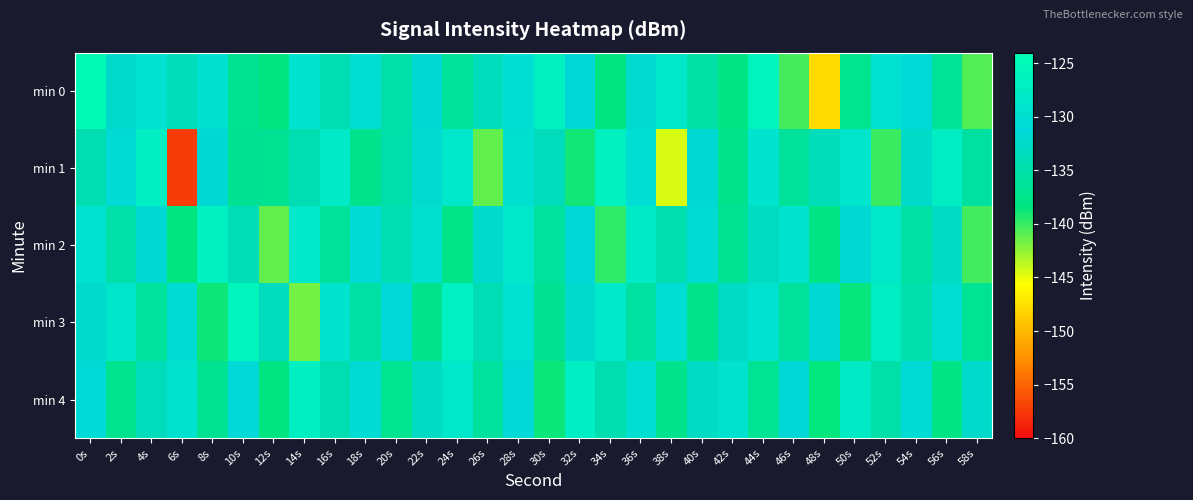

Which series has the largest range (max minus min)?

min 1